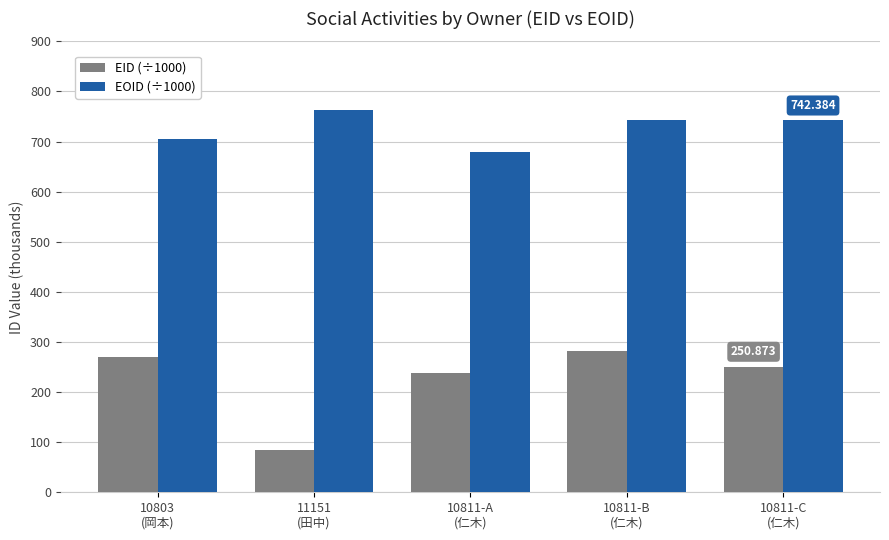

Which category has the highest value in the EOID (÷1000) series?

11151
(田中)